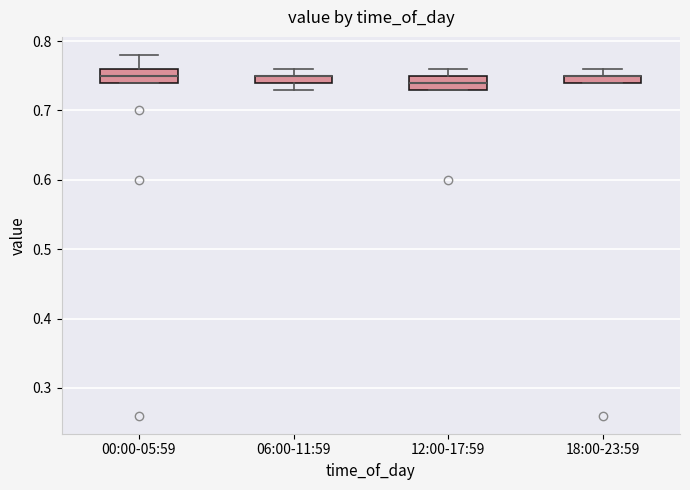

Where does the upper whisker of the box for 18:00-23:59 end on the y-axis? The values are not printed on the chart, so give them approximately, as read against the axis.

0.76